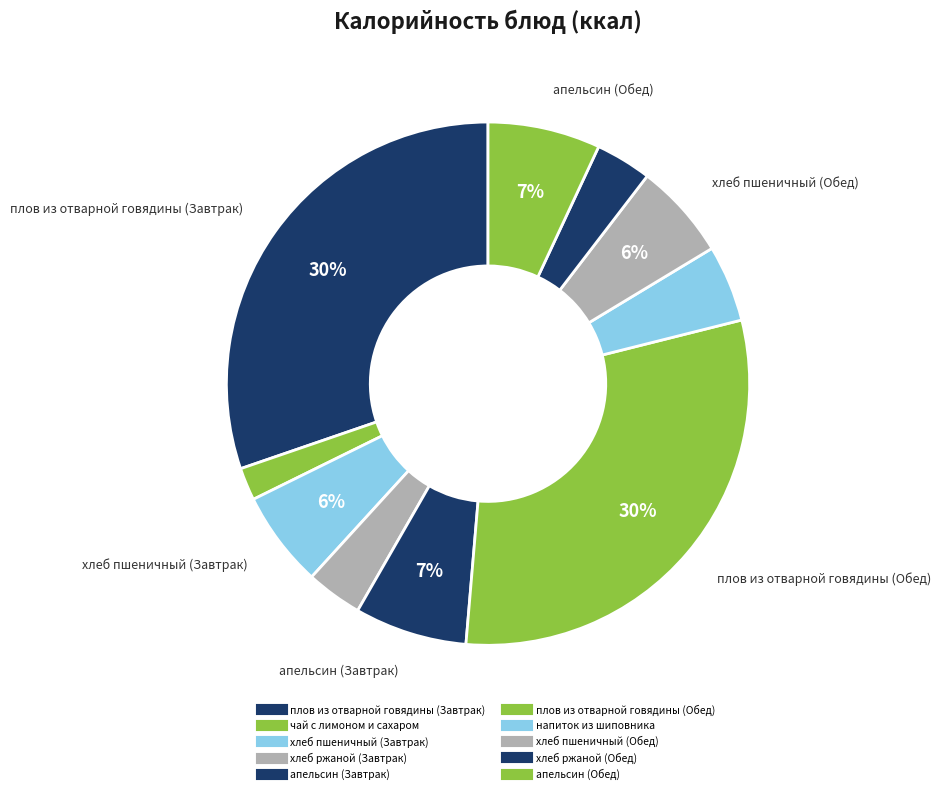

Count the number of slices in the pie.

10